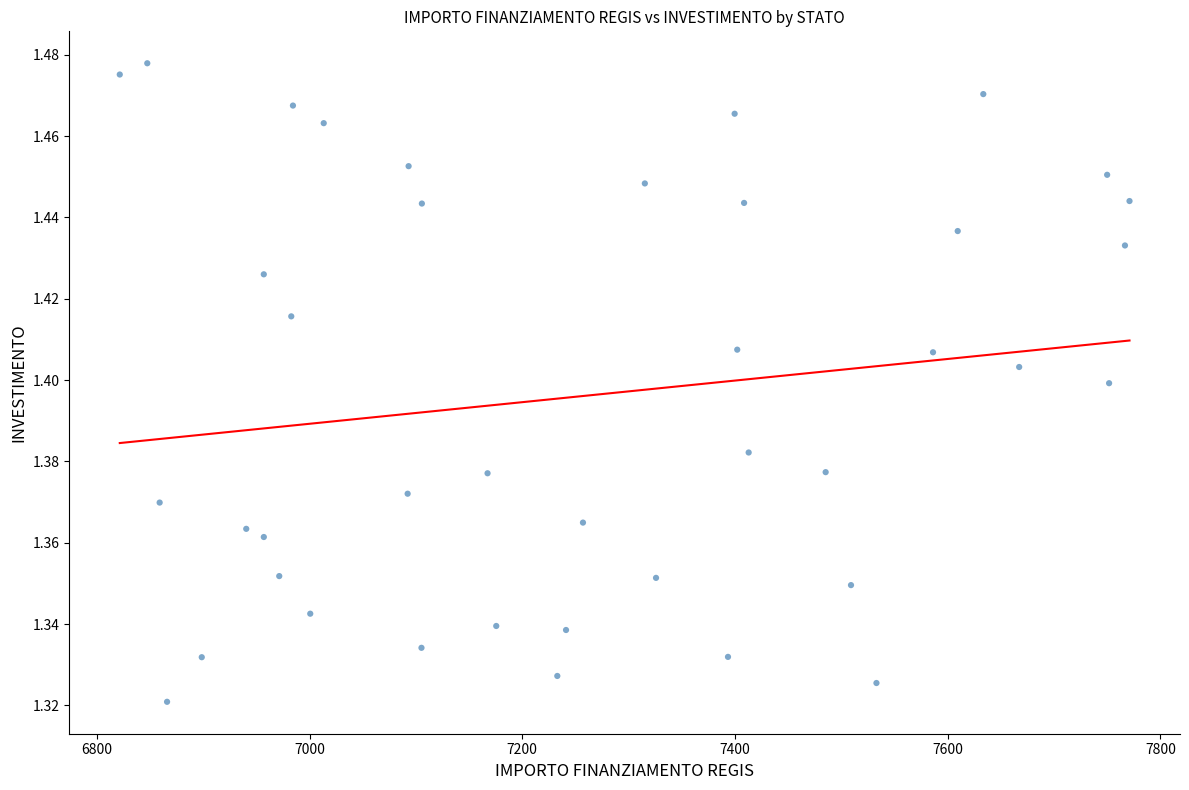

What is the range of X values (max minus min)?

949.3